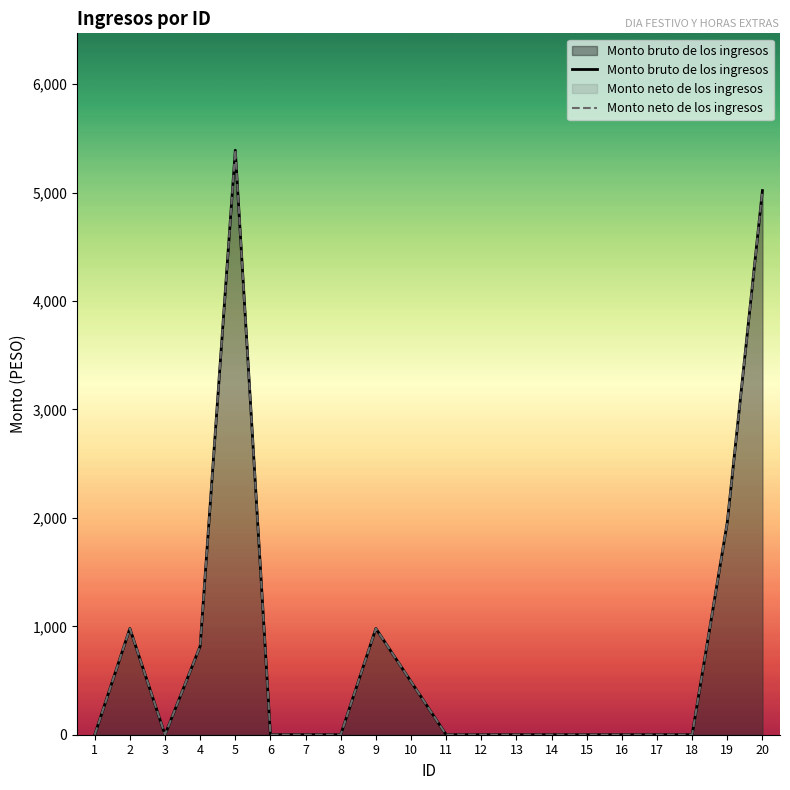

How many values in Monto bruto de los ingresos are above zero?

7